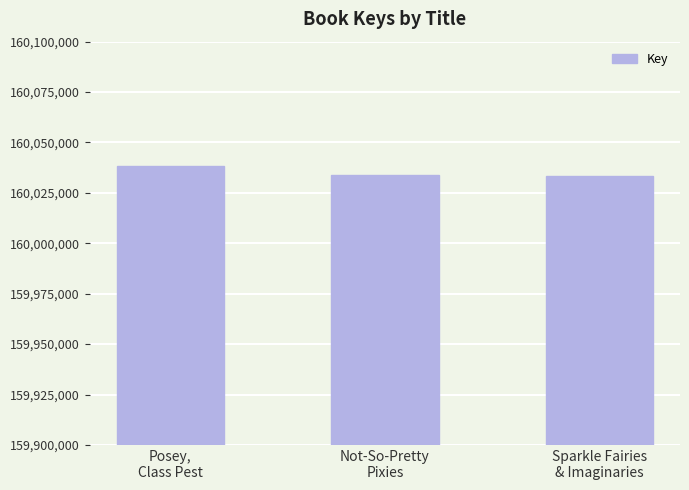

What is the label of the 3rd bar from the left?

Sparkle Fairies
& Imaginaries